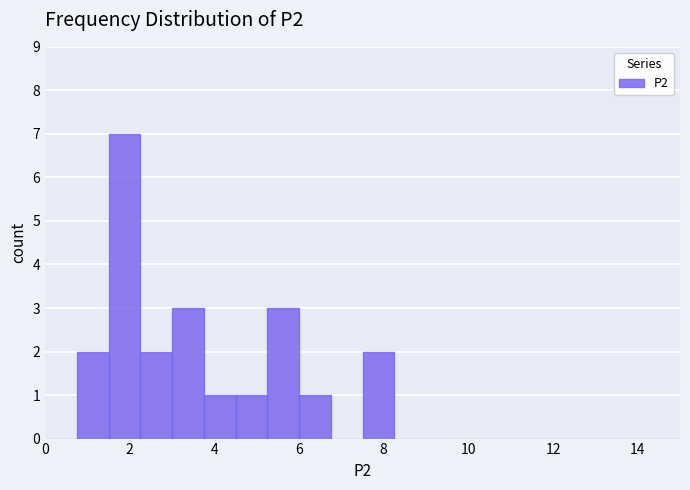

Read against the x-axis, roughly where is the centre of the tallest bar?

1.8